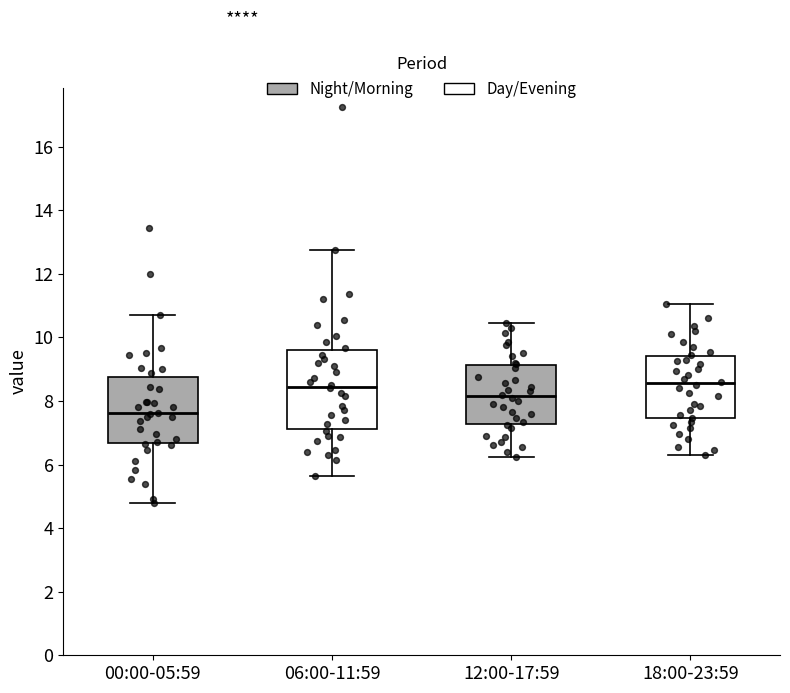

Reading left to right, read every box against the y-axis: the position of its median line, the range the box covers, and the ends of its whiskers. The values are not printed on the chart, so give them approximately, as read against the axis.

00:00-05:59: median 7.6, box 6.6 to 8.8, whiskers 4.8 to 10.8
06:00-11:59: median 8.4, box 7.2 to 9.6, whiskers 5.6 to 12.8
12:00-17:59: median 8.2, box 7.2 to 9.2, whiskers 6.2 to 10.4
18:00-23:59: median 8.6, box 7.4 to 9.4, whiskers 6.4 to 11.0